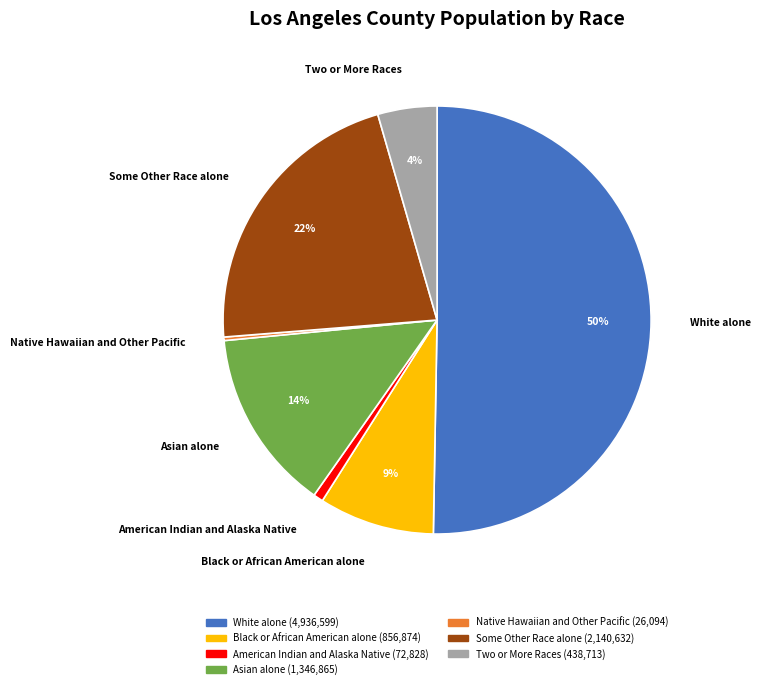

What is the largest slice in the pie chart?

White alone